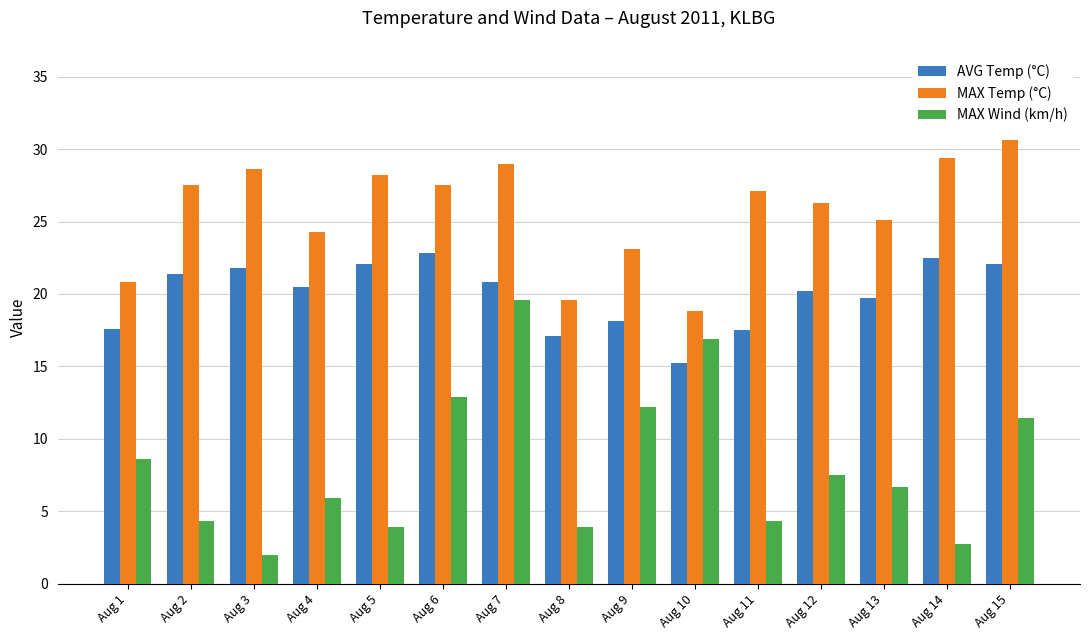

Rank the series at Aug 3 from highest to lowest value.

MAX Temp (°C), AVG Temp (°C), MAX Wind (km/h)